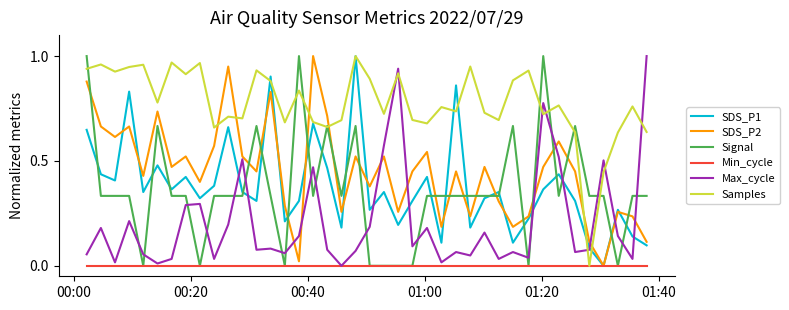

Which series has the largest total across all categories?

Samples